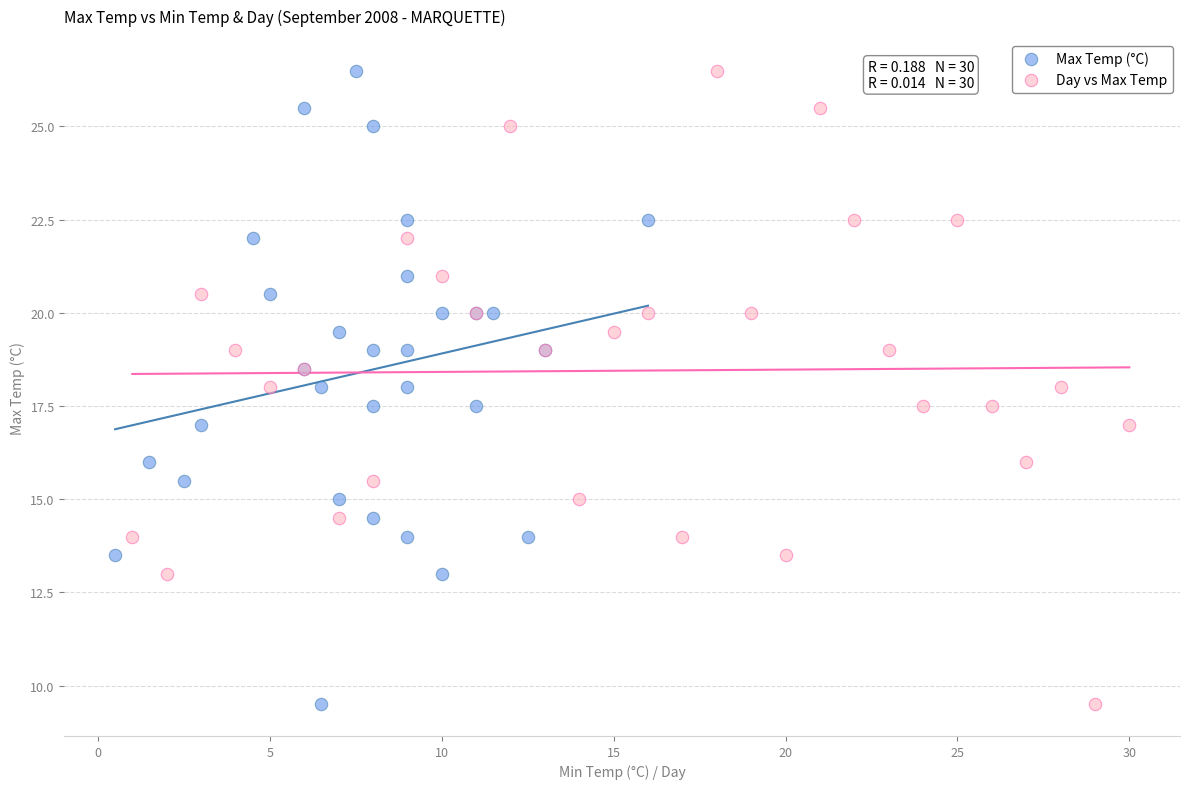

What are all the series names shown in the legend?

Max Temp (°C), Day vs Max Temp